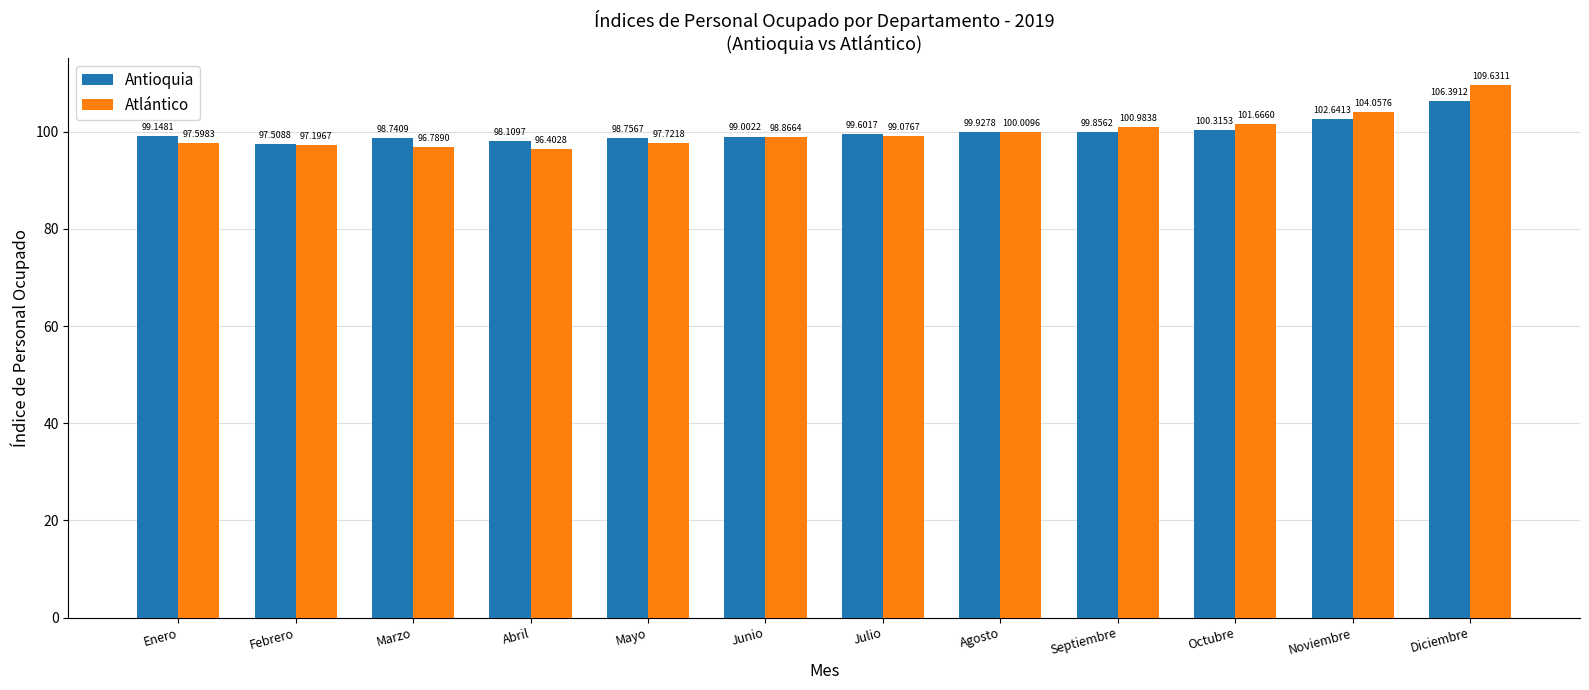

How many distinct data groups are displayed?

2